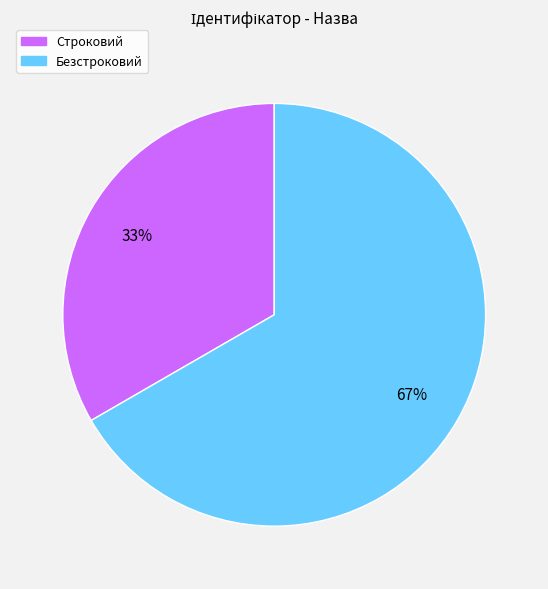

To the nearest percent, what percentage of the pie is Безстроковий?

67%